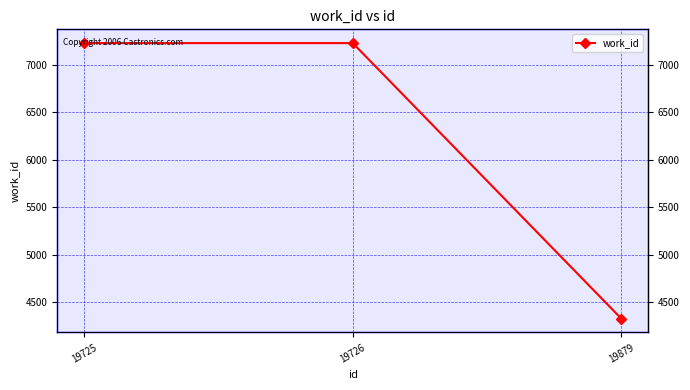

List the labels in order of value, smallest first.

19879, 19725, 19726